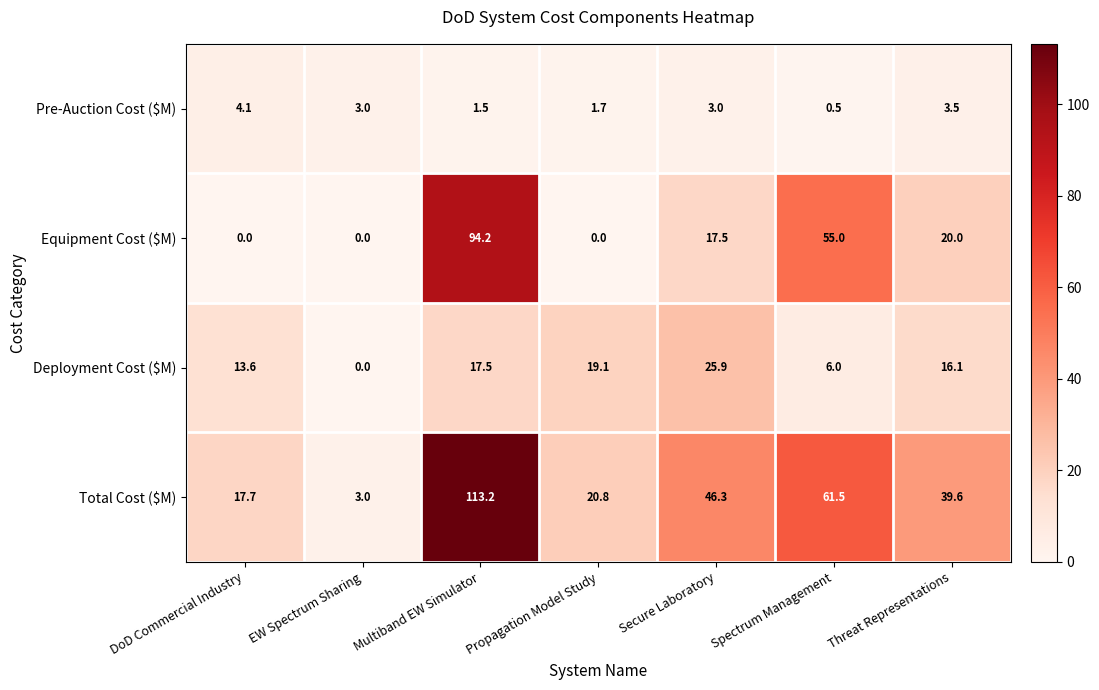

List the series in order of their peak value, highest first.

Total Cost ($M), Equipment Cost ($M), Deployment Cost ($M), Pre-Auction Cost ($M)